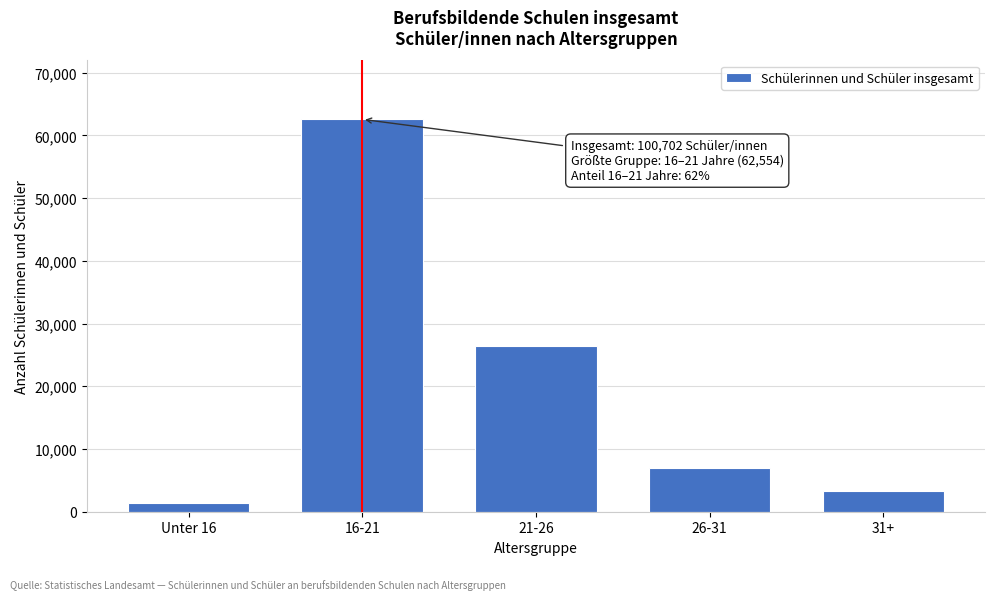

Reading left to right, extract all data points from this chart.

Unter 16=1405	16-21=62554	21-26=26486	26-31=6960	31+=3297